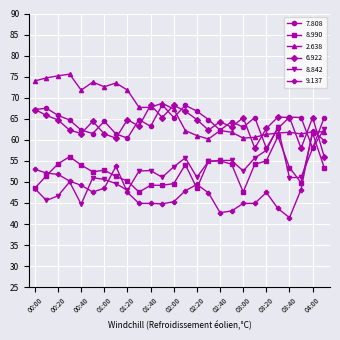

What is the average value of the 8.990 series?

52.7